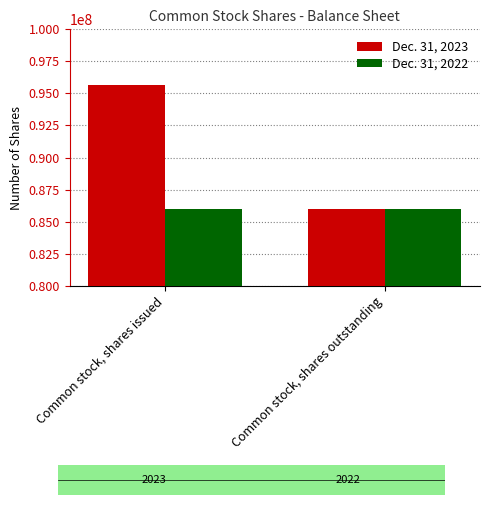

What position from the left is Common stock, shares outstanding?

2